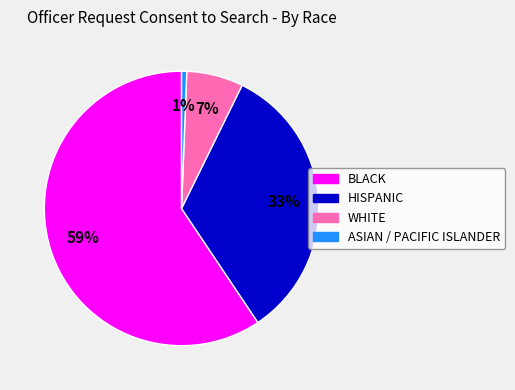

To the nearest percent, what is the average slice percentage?

25%